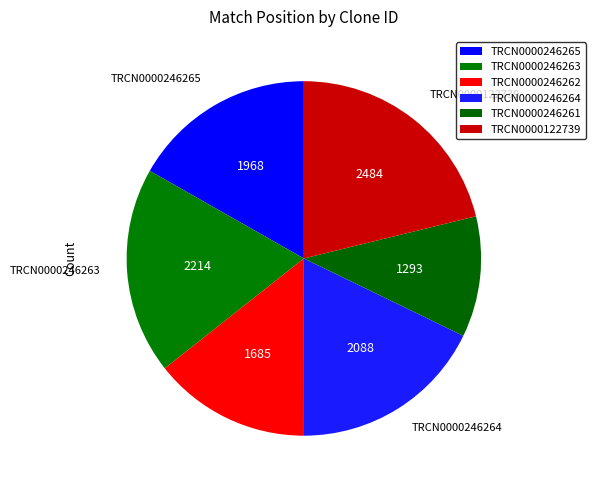

How many segments does this pie chart have?

6